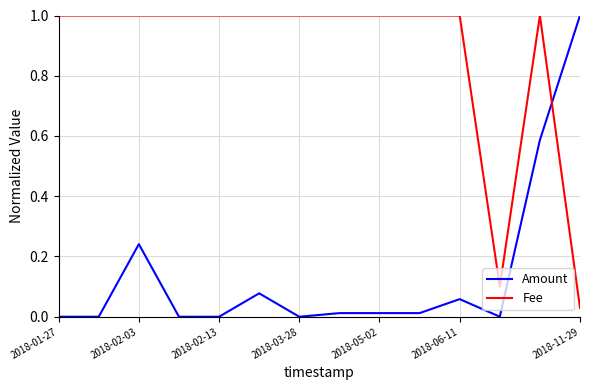

Which series has the largest total across all categories?

Fee